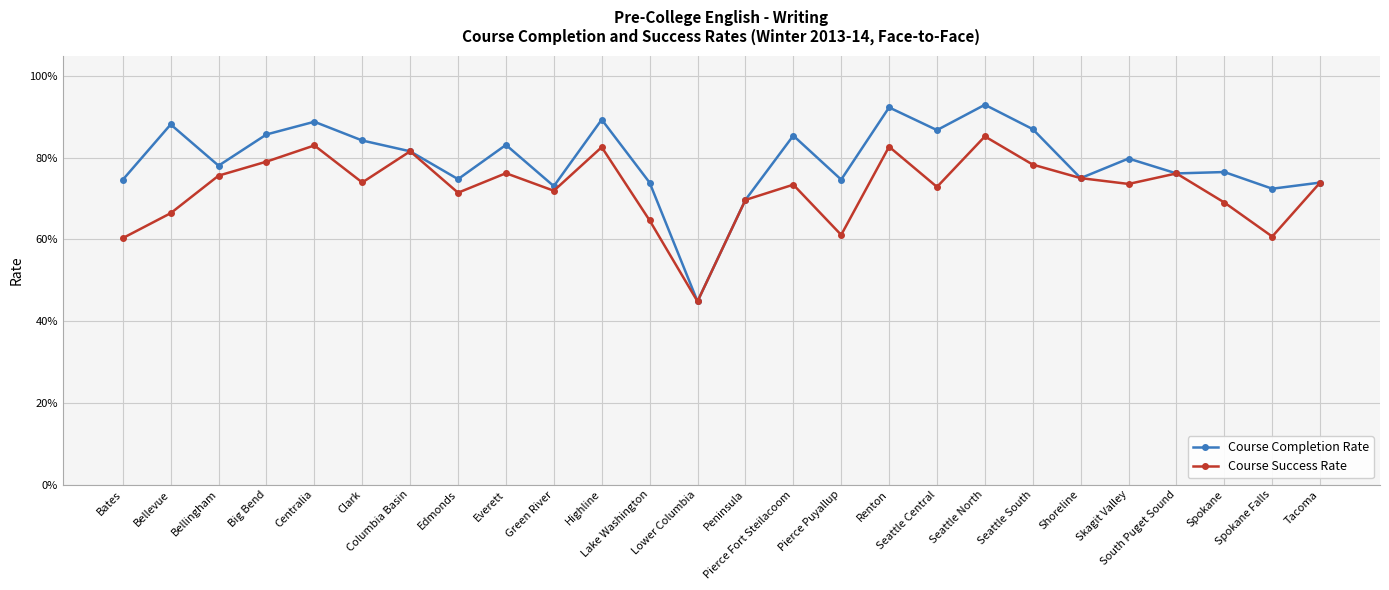

At which category does Course Completion Rate reach its first local peak?

Bellevue